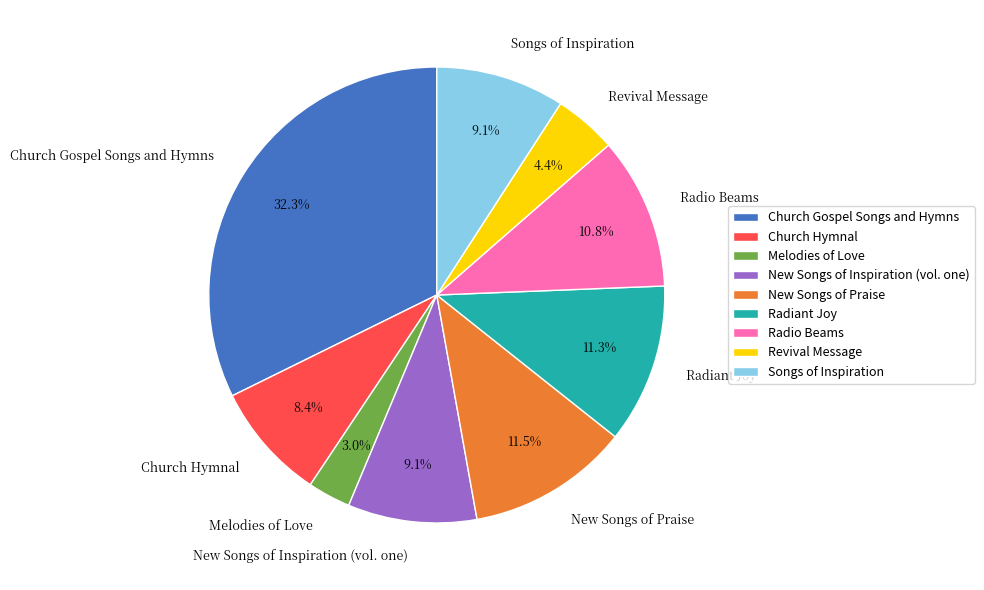

Count the number of slices in the pie.

9